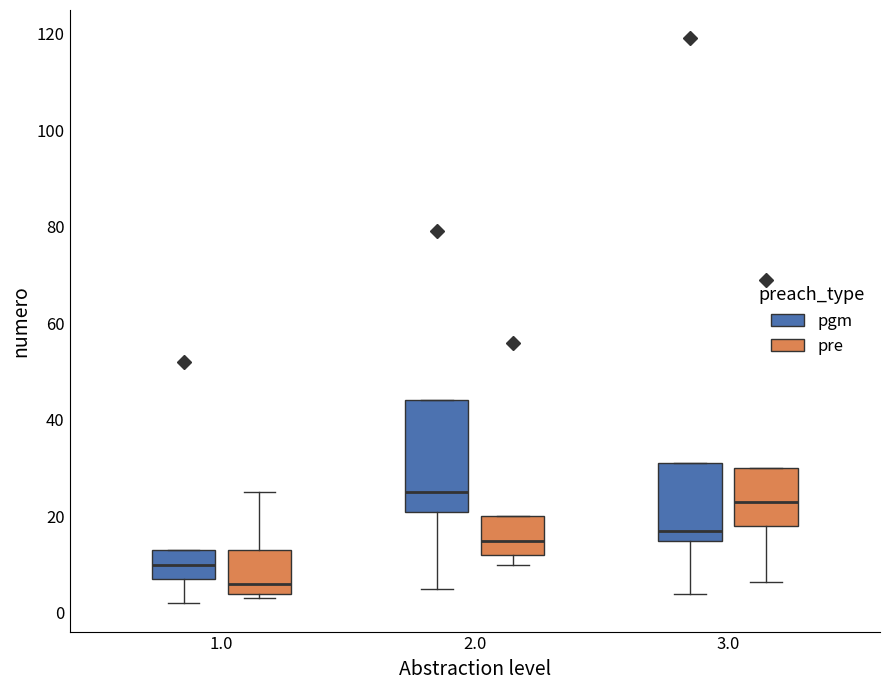

Reading left to right, read every box against the y-axis: the position of its median line, the range the box covers, and the ends of its whiskers. The values are not printed on the chart, so give them approximately, as read against the axis.

1.0 (pgm): median 10, box 8 to 14, whiskers 2 to 14
1.0 (pre): median 6, box 4 to 14, whiskers 4 (just below the box's lower edge) to 26
2.0 (pgm): median 26, box 22 to 44, whiskers 6 to 44
2.0 (pre): median 16, box 12 to 20, whiskers 10 to 20
3.0 (pgm): median 18, box 16 to 32, whiskers 4 to 32
3.0 (pre): median 24, box 18 to 30, whiskers 6 to 30